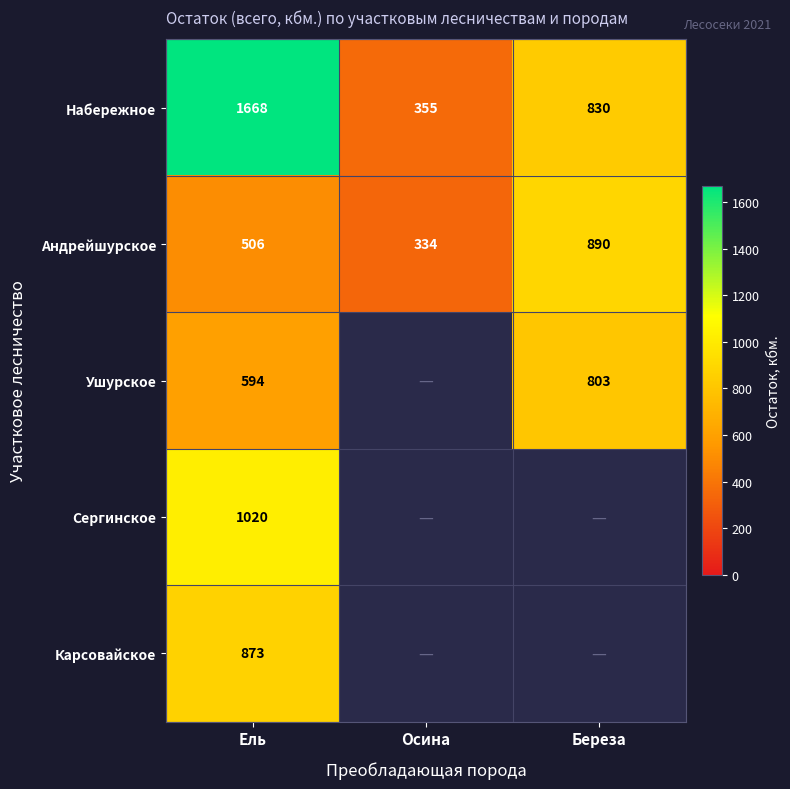

What is the total value across all series at Ель?

4661